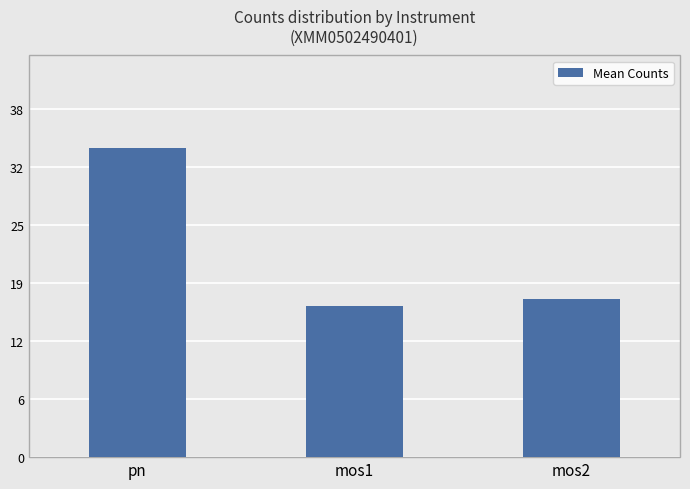

Is it true that the value at mos1 is 16.7?

True